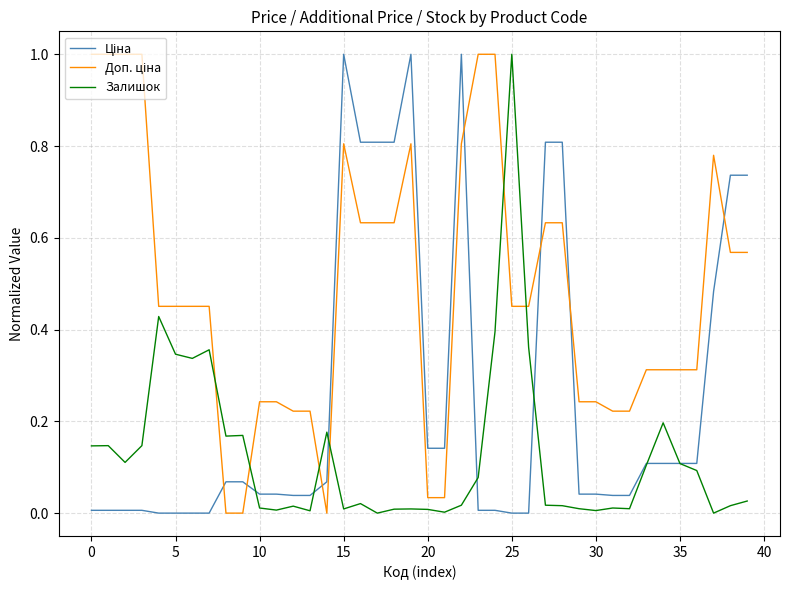

What is the maximum value shown in the chart?

1.0